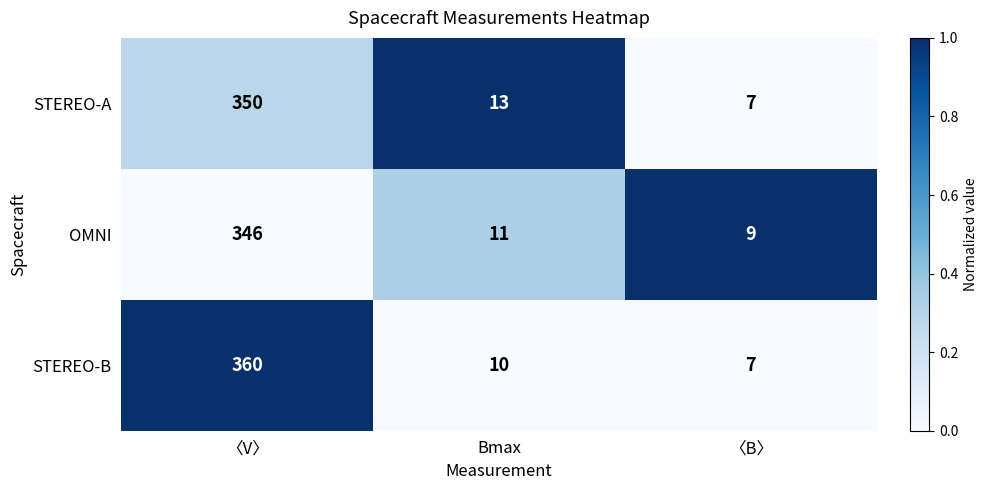

Rank the categories by STEREO-A value from lowest to highest.

〈B〉, Bmax, 〈V〉